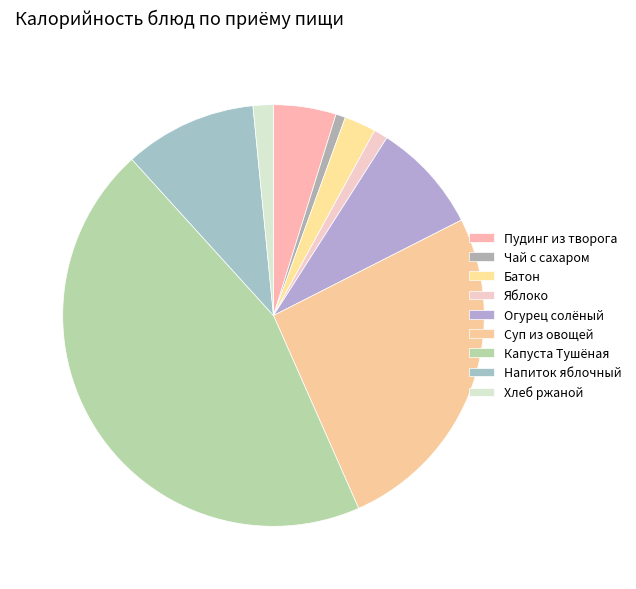

How many slices are in this pie chart?

9